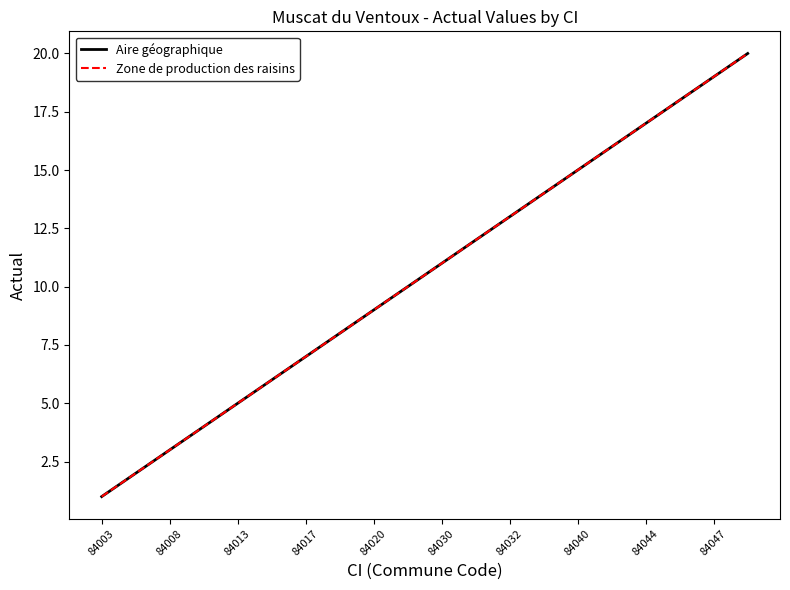

What is the minimum value shown in the chart?

1